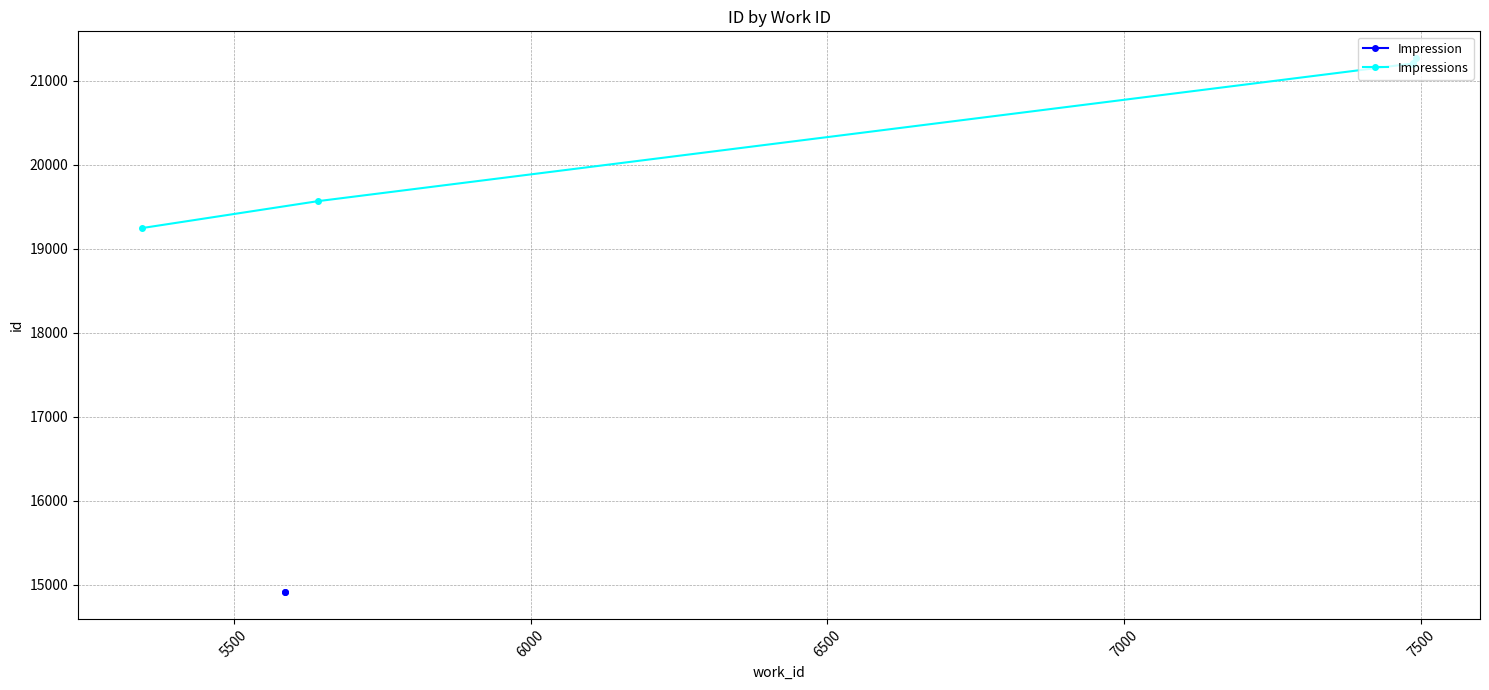

Where is the data nearest to the value 20258?

Impressions